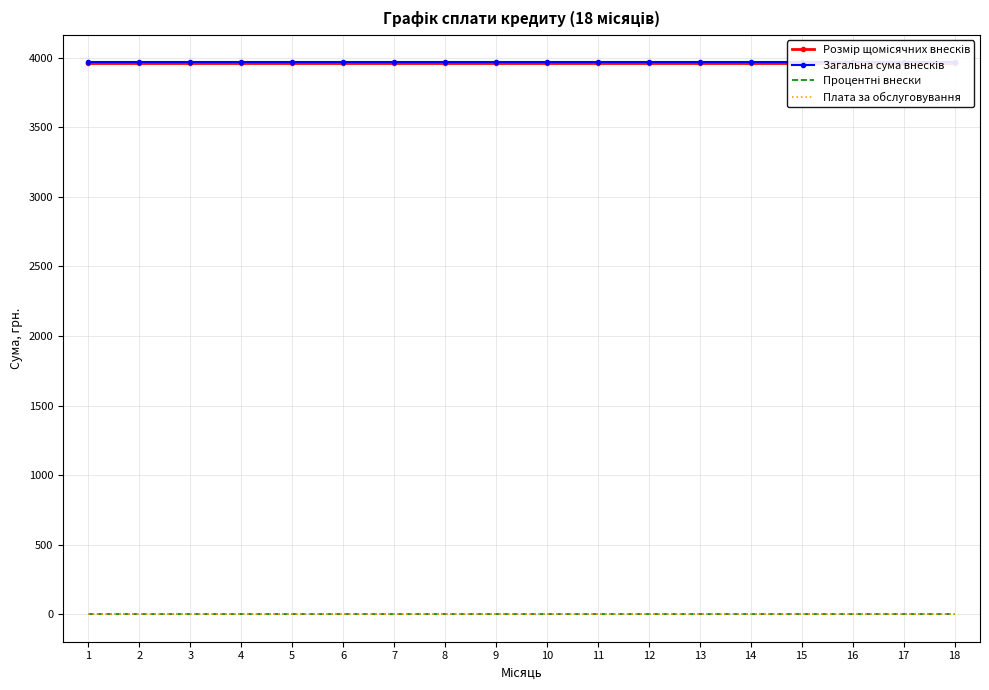

Is it true that Розмір щомісячних внесків equals 6257.7 at 14?

False